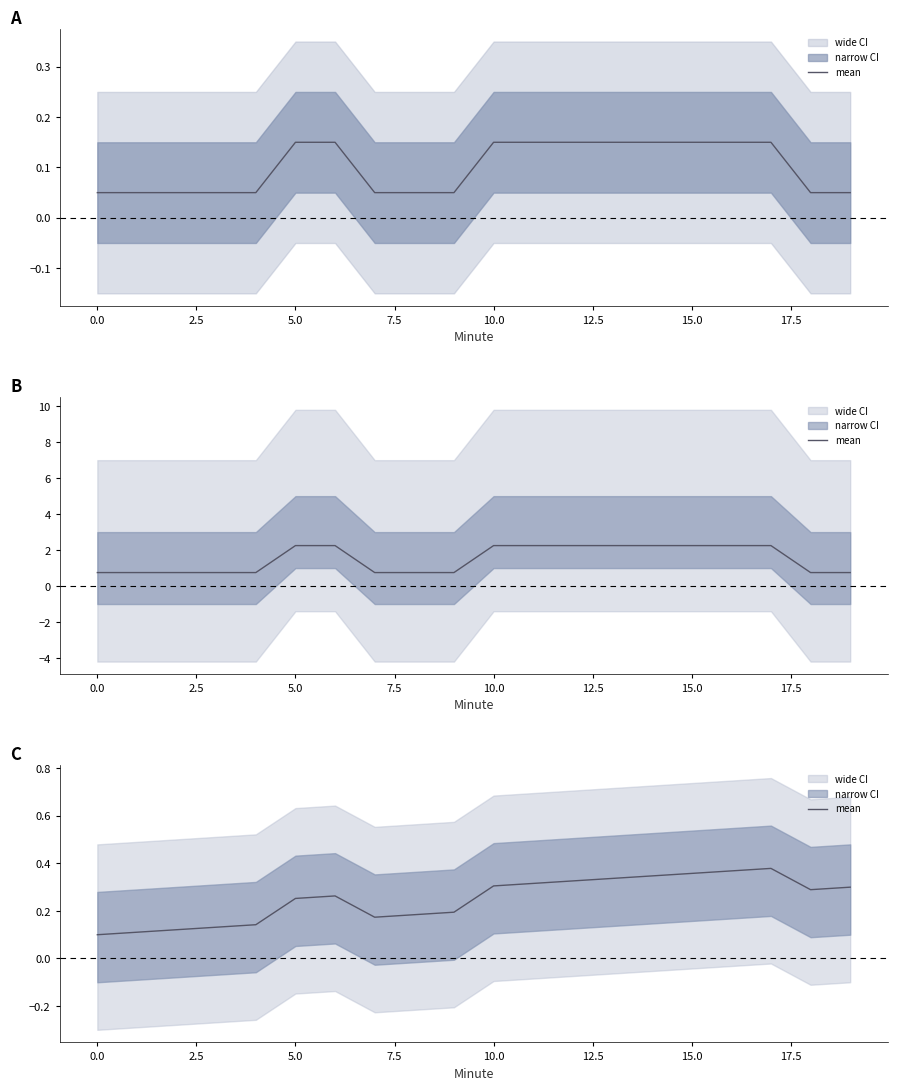

How many lines are shown in the chart?

1